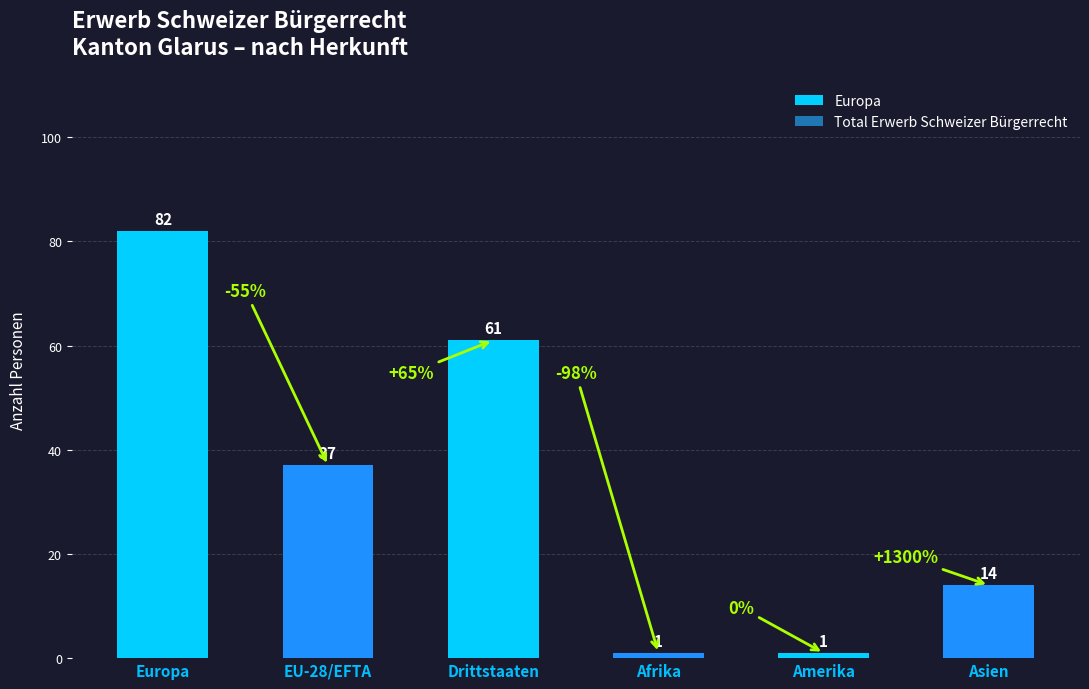

Rank the categories by value from lowest to highest.

Afrika, Amerika, Asien, EU-28/EFTA, Drittstaaten, Europa